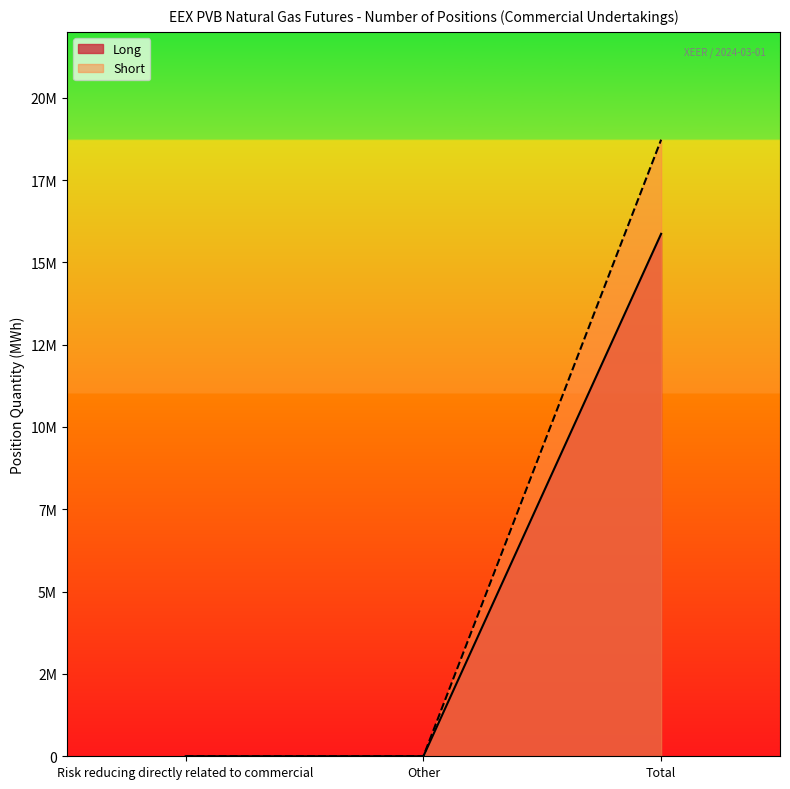

List the labels in order of Short value, largest first.

Total, Risk reducing directly related to commercial, Other